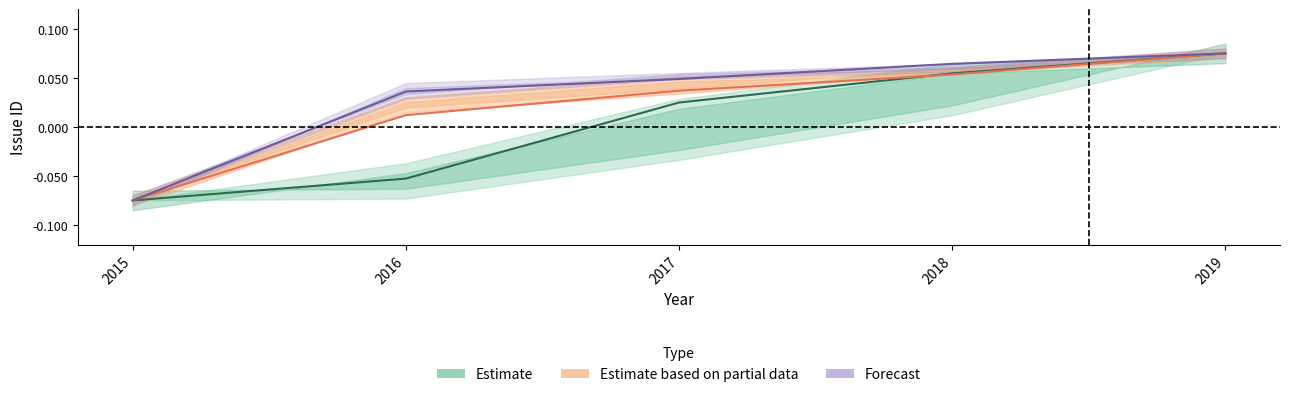

Where does the Estimate series first go above 0?

2017